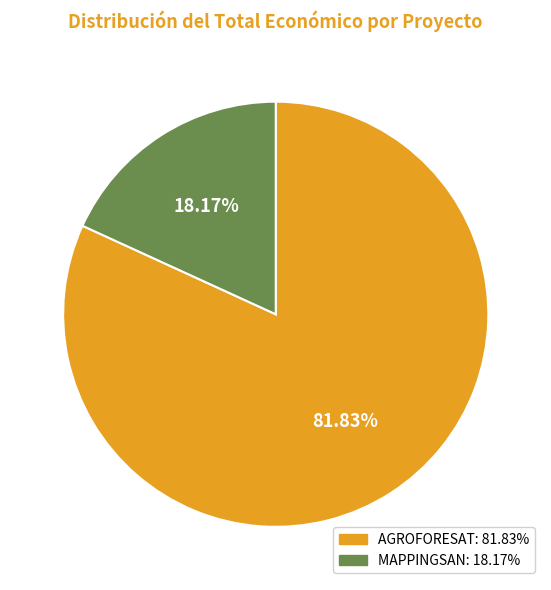

How many segments does this pie chart have?

2